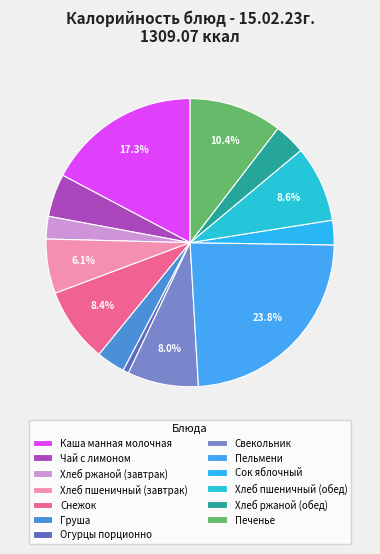

What is the ratio of the value at Свекольник to the value at Груша?

2.5